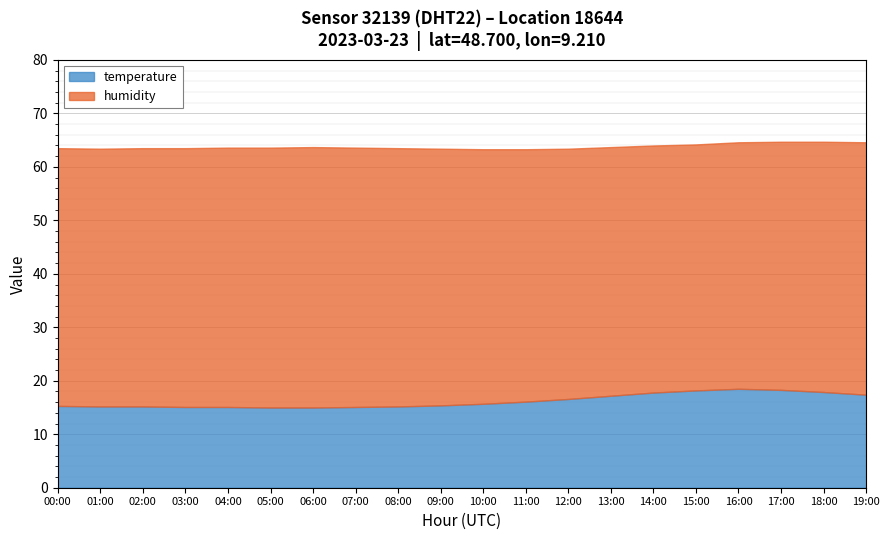

The value of temperature at 02:00 is 15.2. True or false?

True